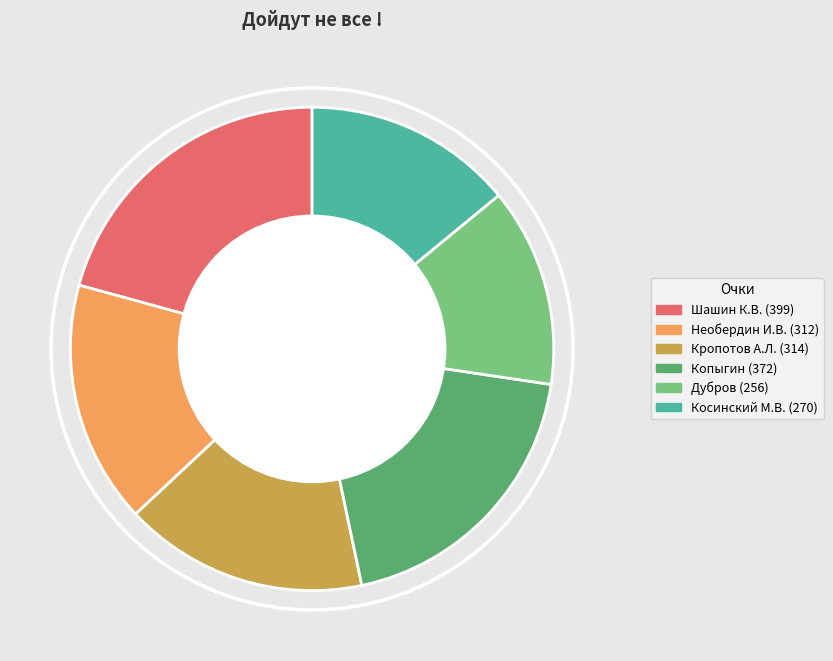

Which category has the smallest portion of the pie?

Дубров